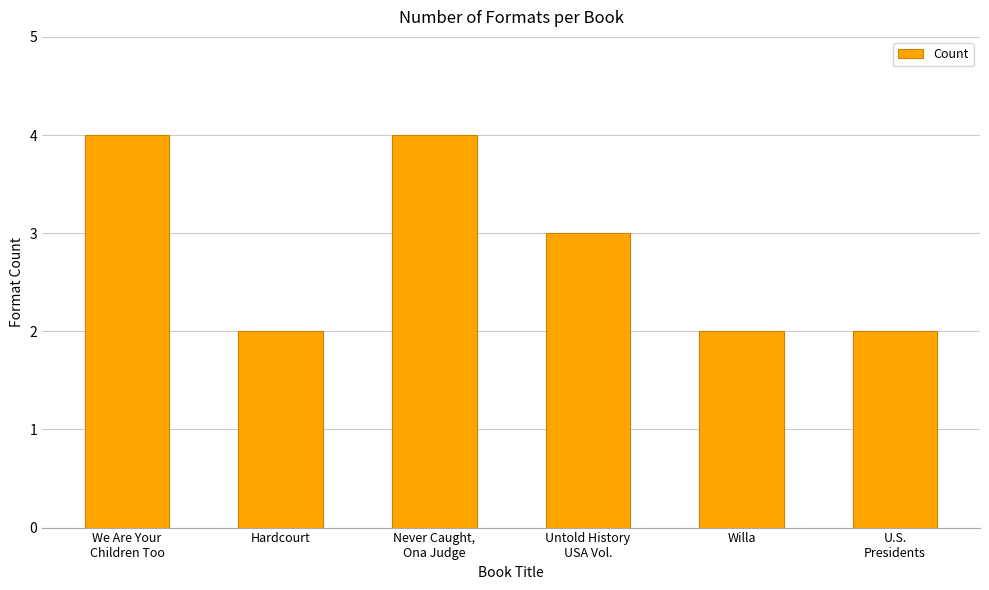

What is the ratio of the value at Untold History
USA Vol. to the value at Hardcourt?

1.5